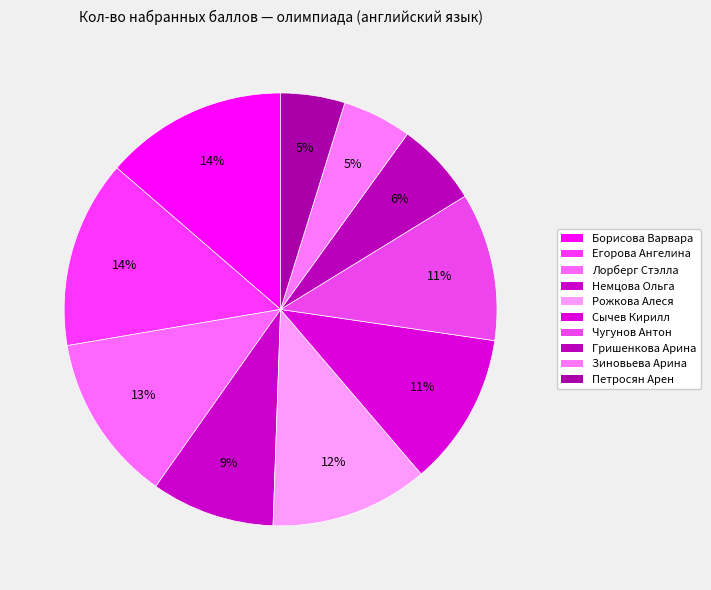

Count the number of slices in the pie.

10